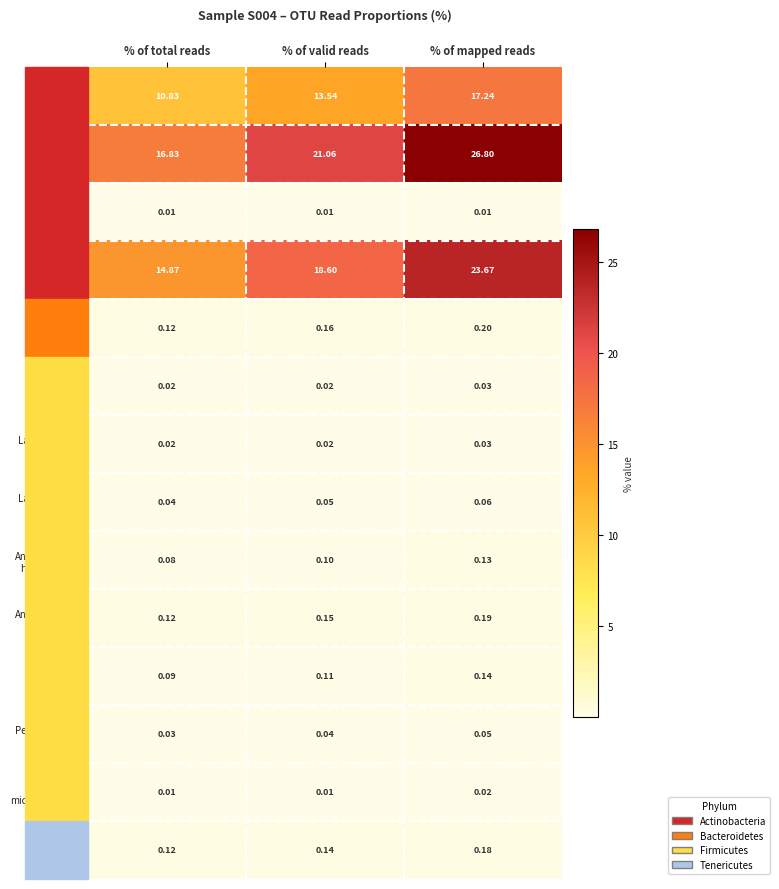

At which category does the chart reach its peak across all series?

% of mapped reads